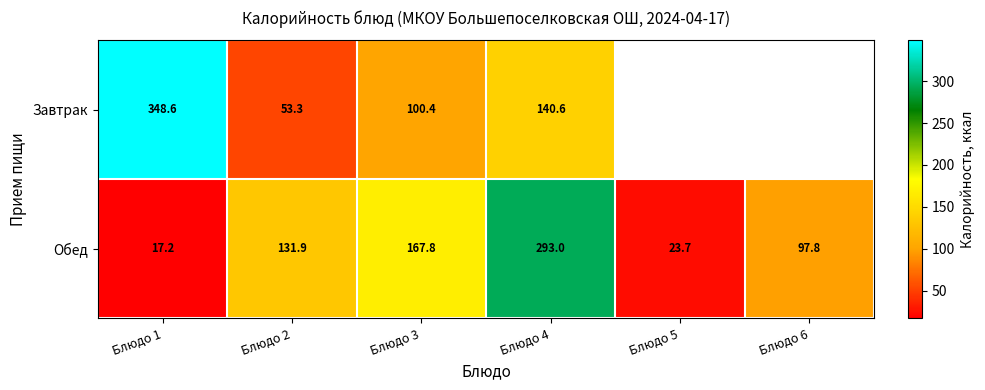

What is the sum of the Обед values at Блюдо 4 and Блюдо 3?

460.8